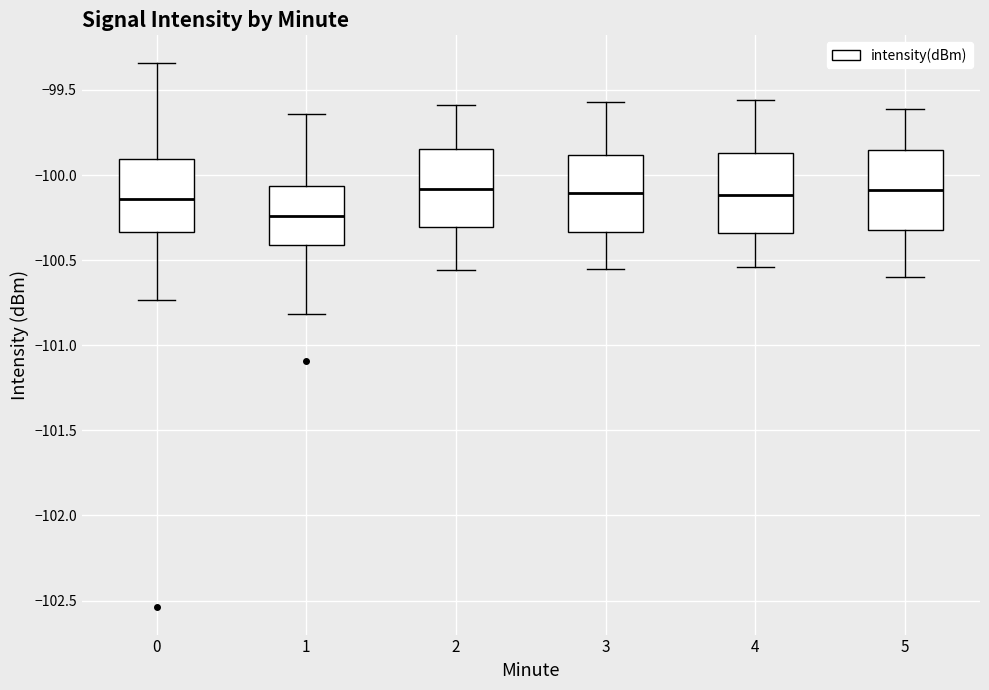

Reading left to right, transcribe this box plot: for each box, give where its median line is, the range the box spans, and where its two whiskers end, as read against the y-axis. The values are not printed on the chart, so give them approximately, as read against the axis.

0: median -100.15, box -100.35 to -99.90, whiskers -100.75 to -99.35
1: median -100.25, box -100.40 to -100.05, whiskers -100.80 to -99.65
2: median -100.10, box -100.30 to -99.85, whiskers -100.55 to -99.60
3: median -100.10, box -100.35 to -99.90, whiskers -100.55 to -99.55
4: median -100.10, box -100.35 to -99.85, whiskers -100.55 to -99.55
5: median -100.10, box -100.30 to -99.85, whiskers -100.60 to -99.60